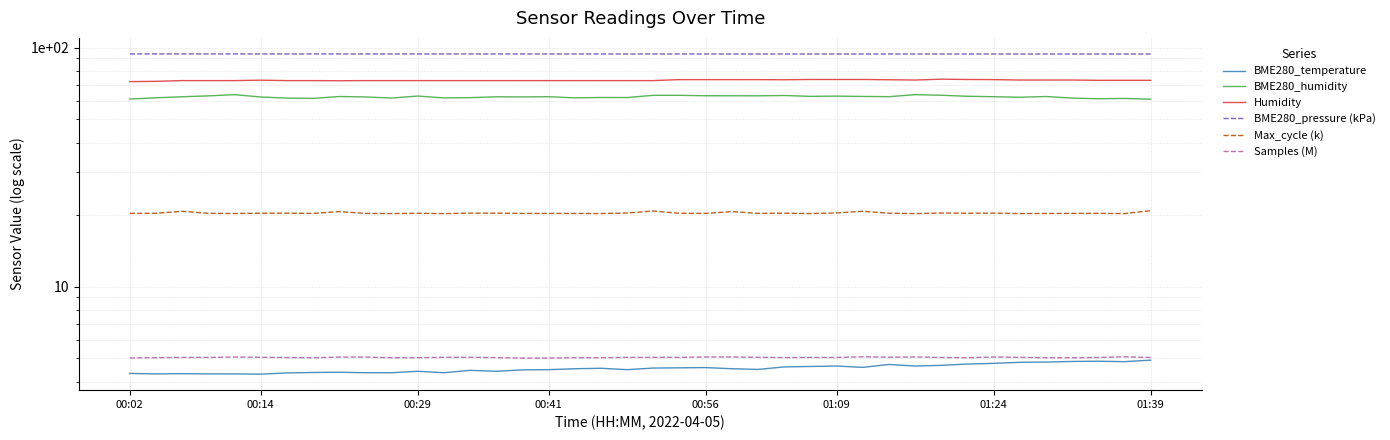

True or false: Samples (M) has a value of 2.1 at 00:29.

False